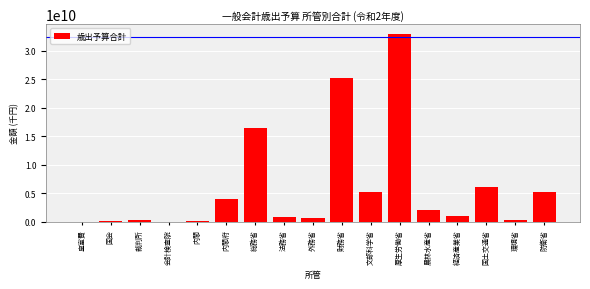

What is the greatest value displayed?

32986108733